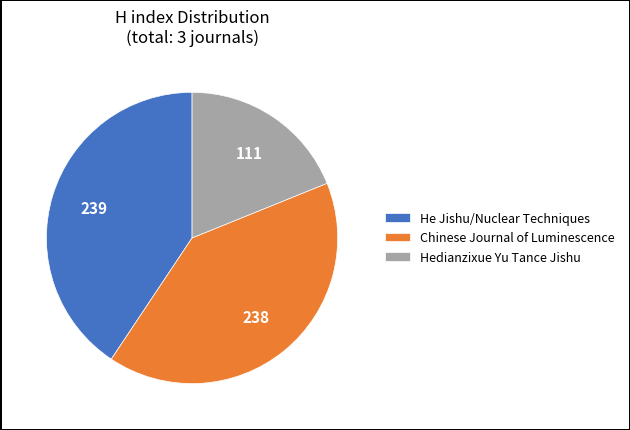

Is there a majority slice in this chart?

No